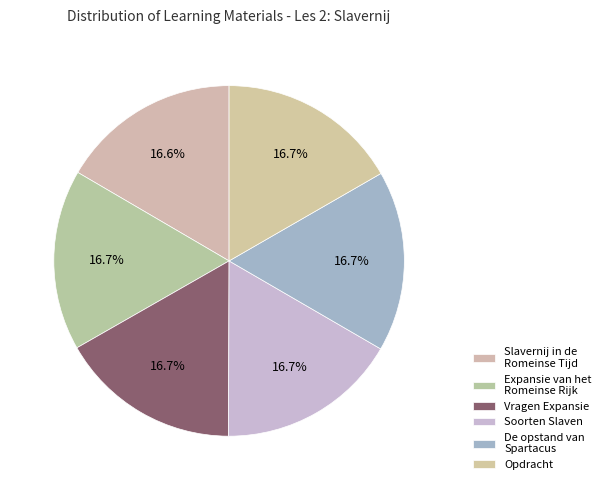

Which category has the smallest portion of the pie?

Slavernij in de Romeinse Tijd